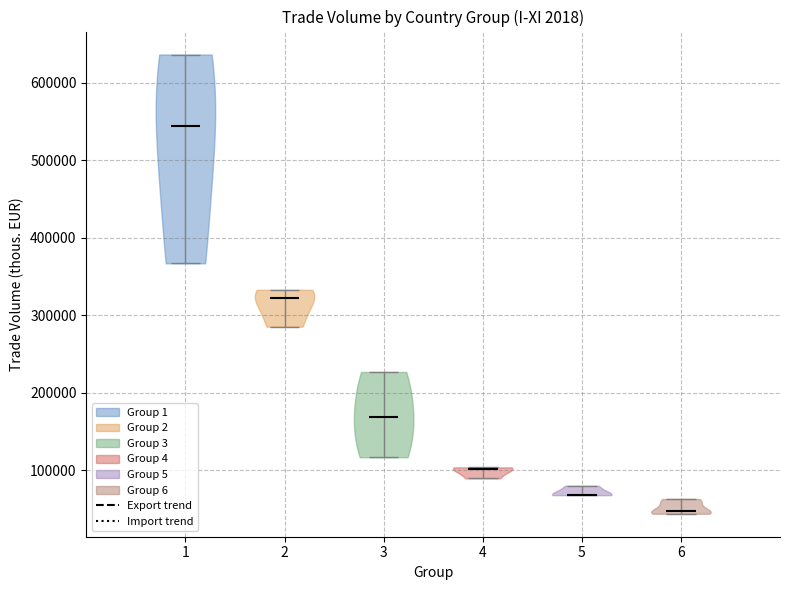

Reading left to right, read every violin against the y-axis: where its median line is, and the lowest and highest points it reaches. The values are not printed on the chart, so give them approximately, as read against the axis.

1: median line 540000, lowest point 370000, highest point 640000
2: median line 320000, lowest point 290000, highest point 330000
3: median line 170000, lowest point 120000, highest point 230000
4: median line 100000, lowest point 90000, highest point 100000
5: median line 70000, lowest point 70000, highest point 80000
6: median line 50000, lowest point 40000, highest point 60000